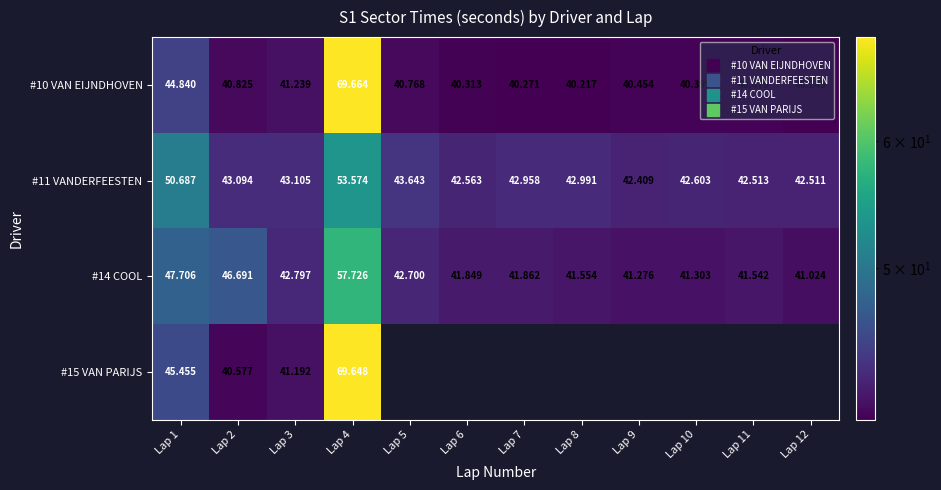

At how many categories does at least one series exceed 49?

2